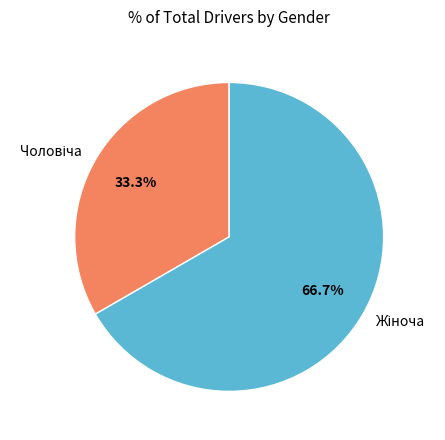

How many segments does this pie chart have?

2